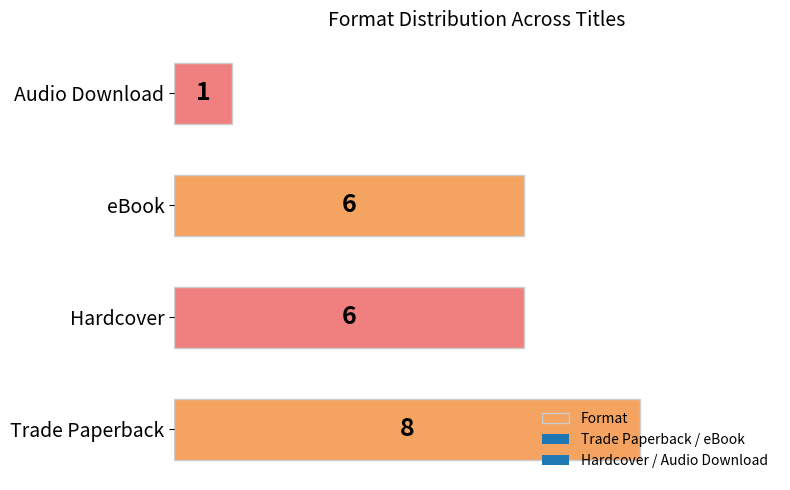

What is the change in value from Hardcover to Audio Download?

-5